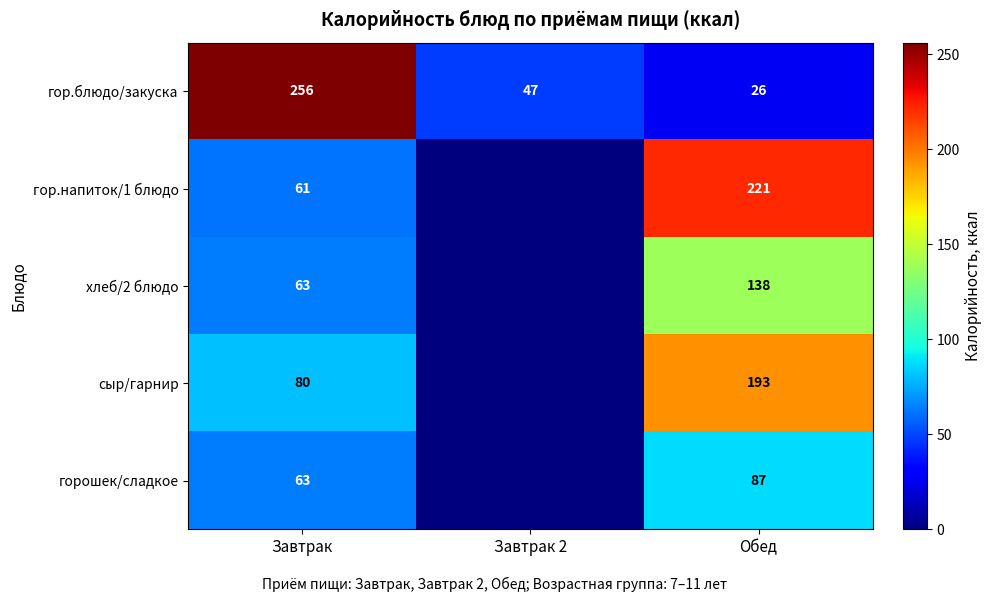

What is the difference between the maximum and minimum values in the гор.блюдо/закуска series?

230